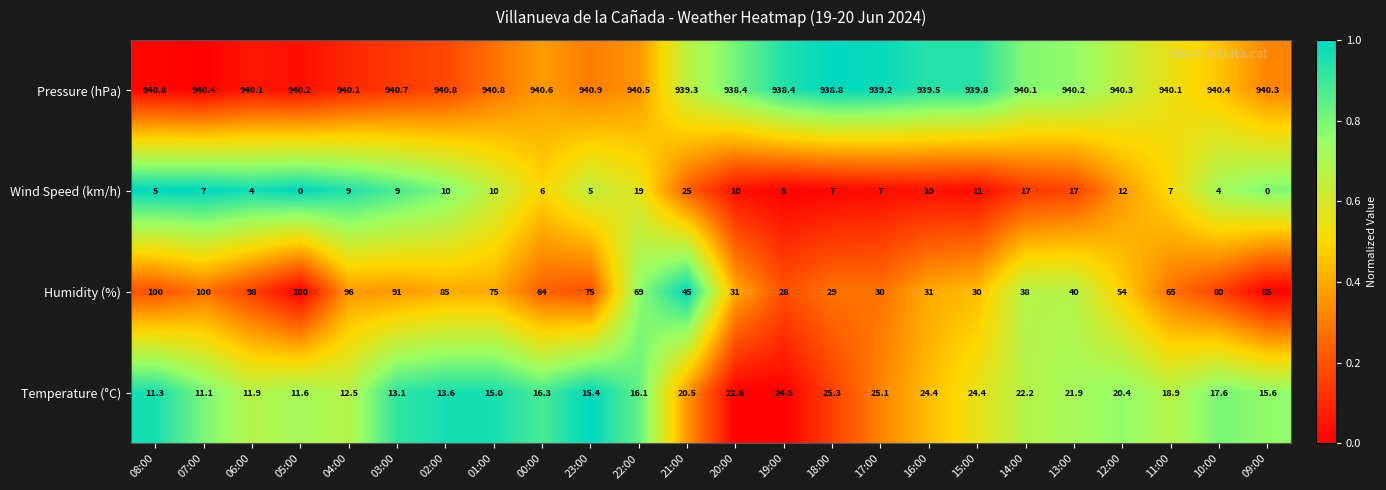

The value of Wind Speed (km/h) at 05:00 is -14.6. True or false?

False